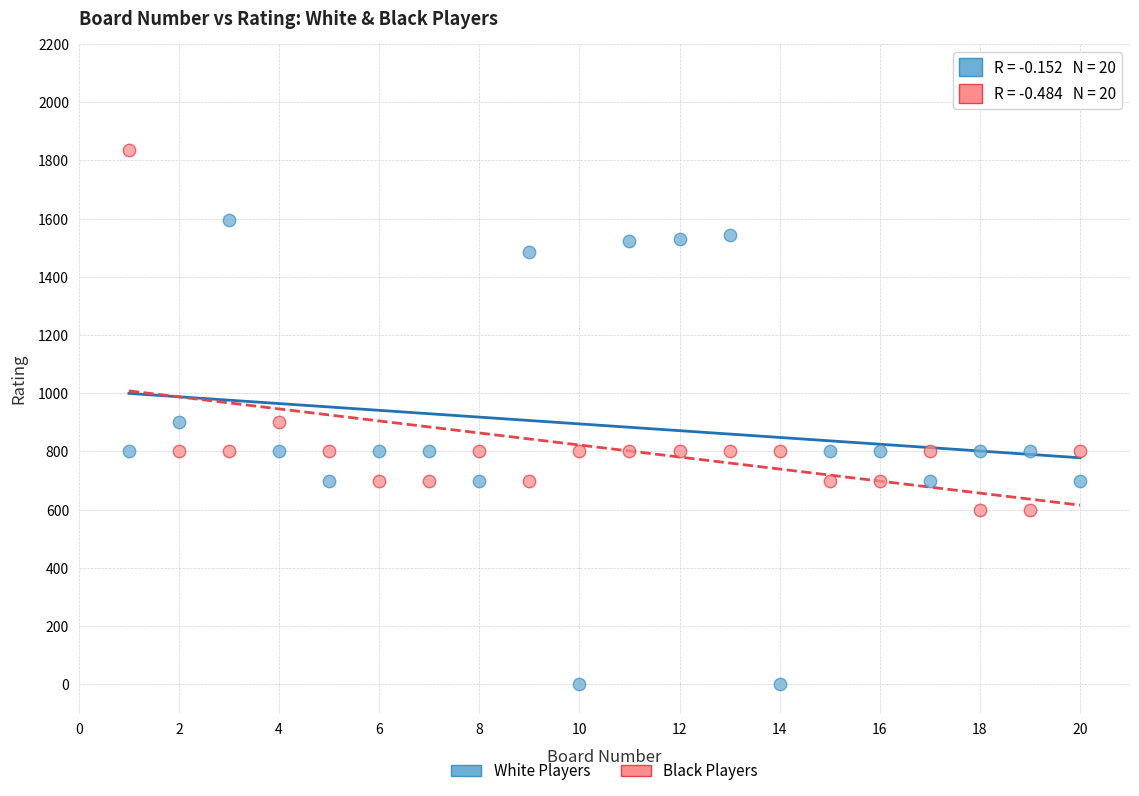

Which series reaches the minimum Y coordinate?

White Players